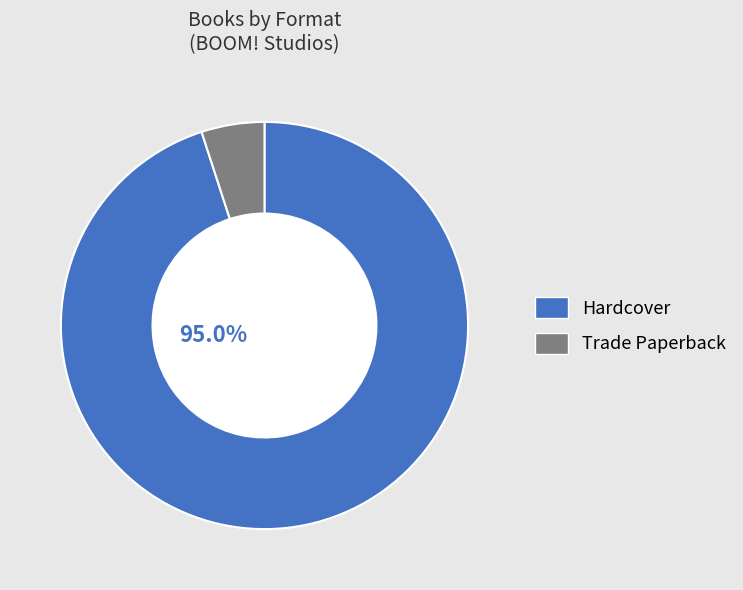

To the nearest percent, what is the difference between the largest and smallest slice percentages?

90%